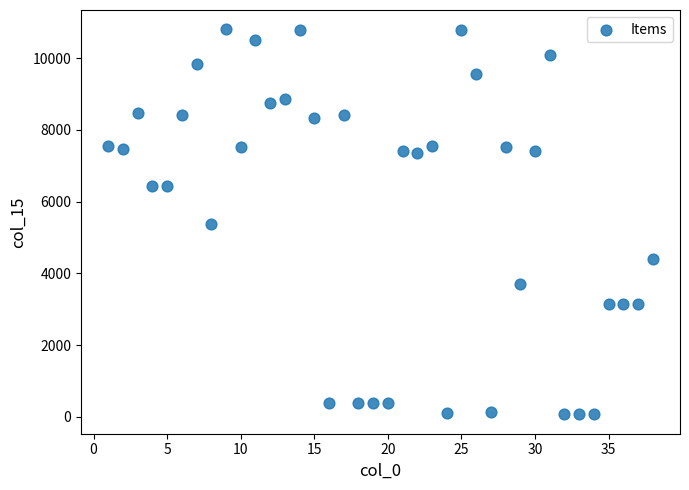

What is the range of X values (max minus min)?

37